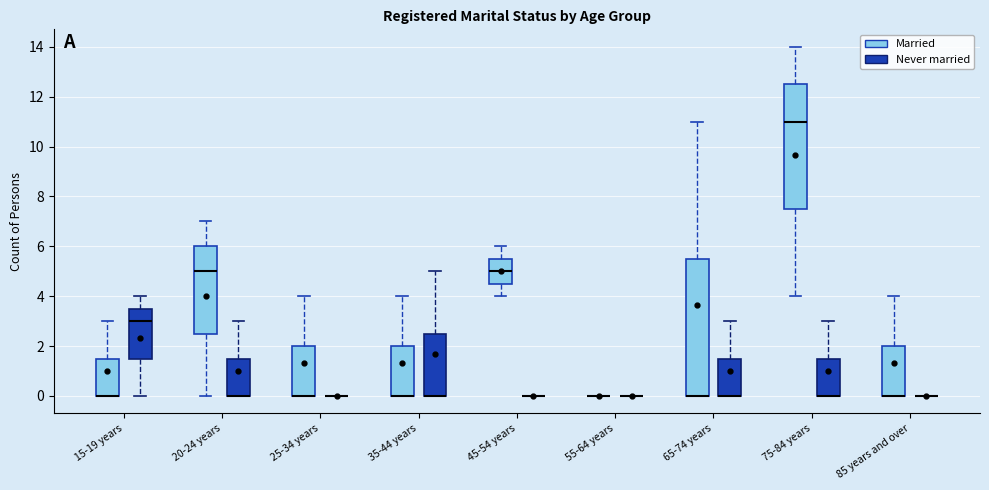

Where does the upper whisker of the box for 35-44 years (Married) end on the y-axis? The values are not printed on the chart, so give them approximately, as read against the axis.

4.0